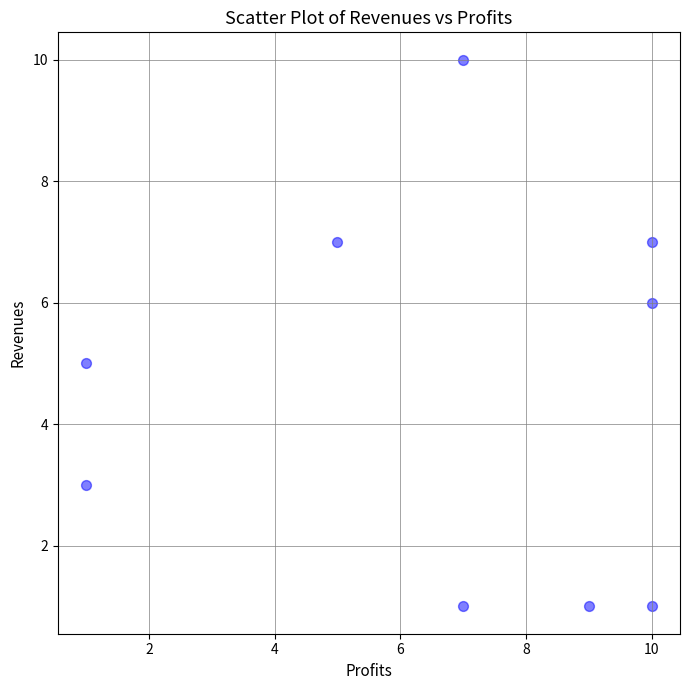

What is the range of Y values (max minus min)?

9